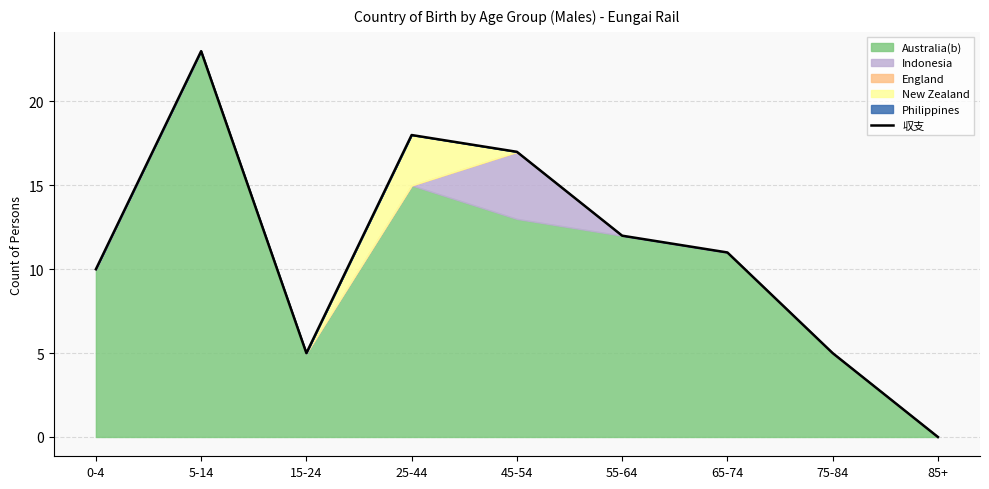

What is the label of the 9th point from the left?

85+